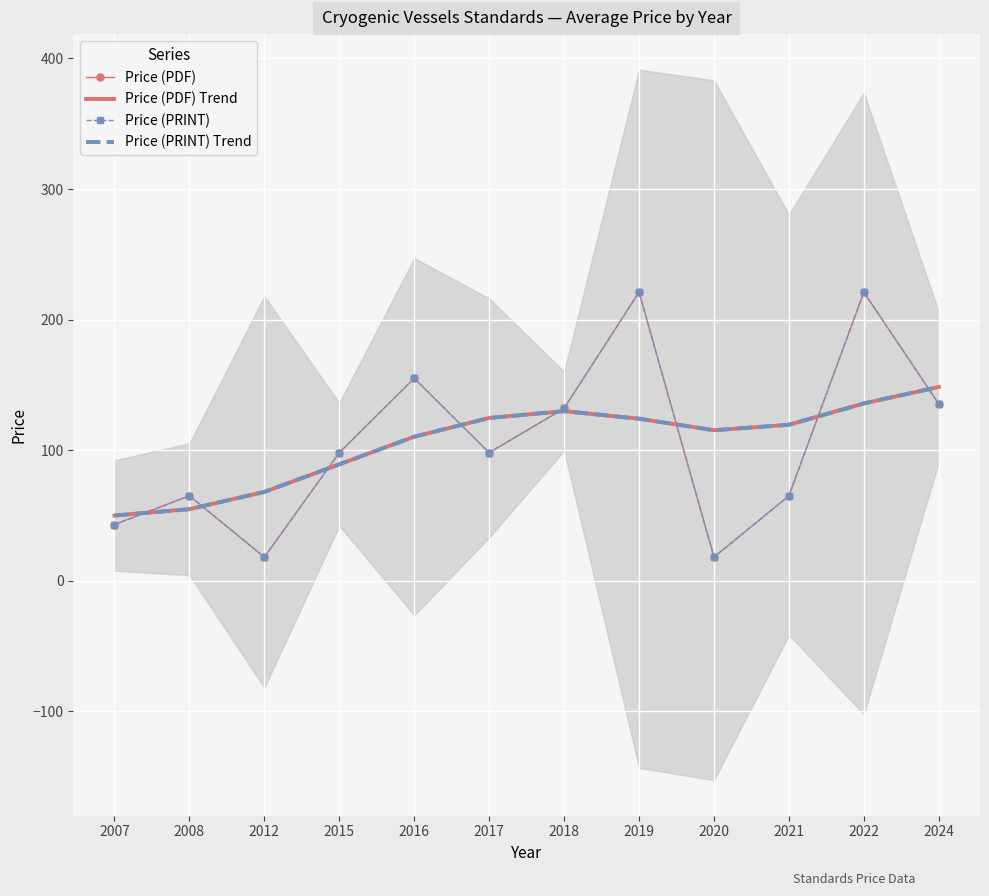

What are all the series names shown in the legend?

Price (PDF), Price (PDF) Trend, Price (PRINT), Price (PRINT) Trend